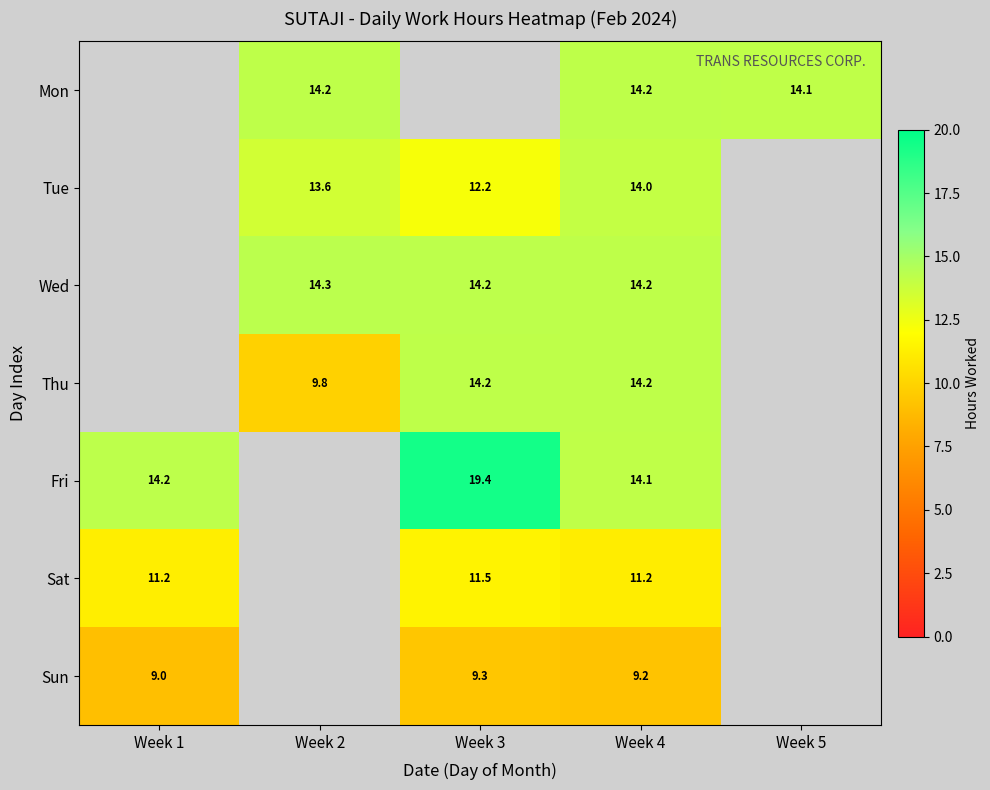

What value does the Fri series have at Week 4?

14.1